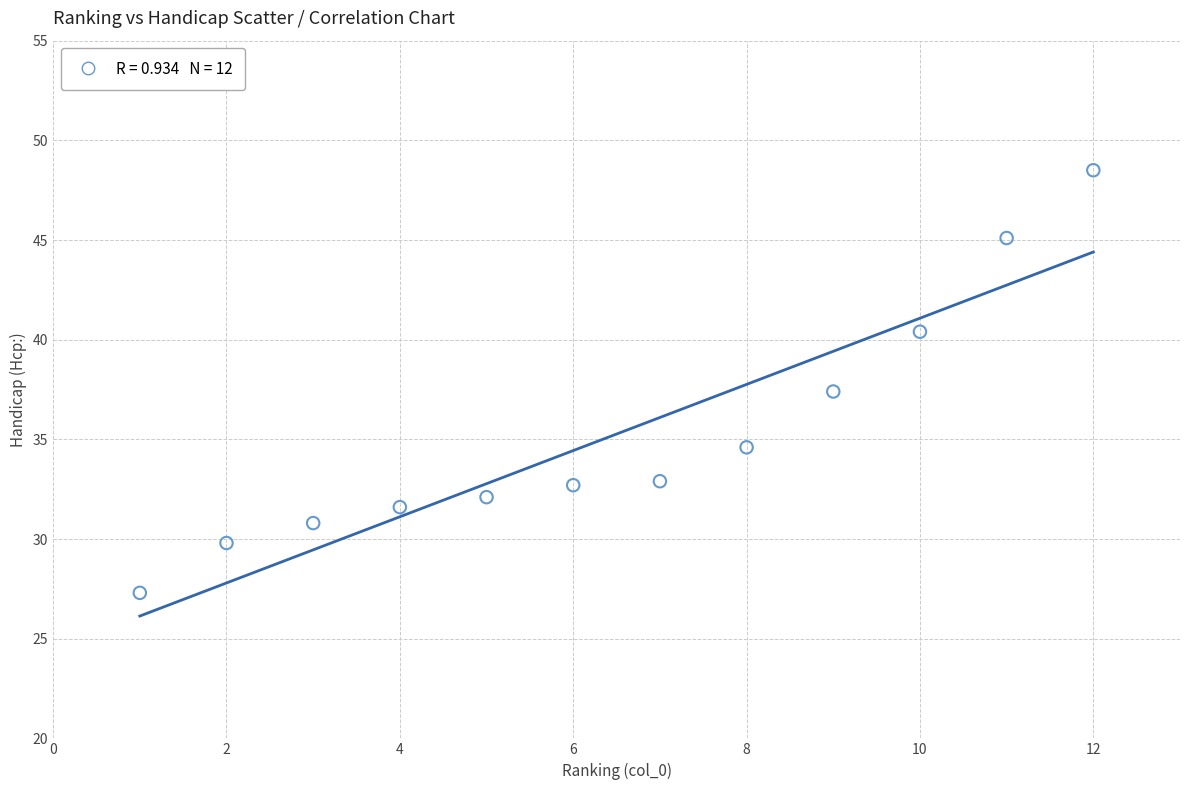

What is the range of Y values (max minus min)?

21.2